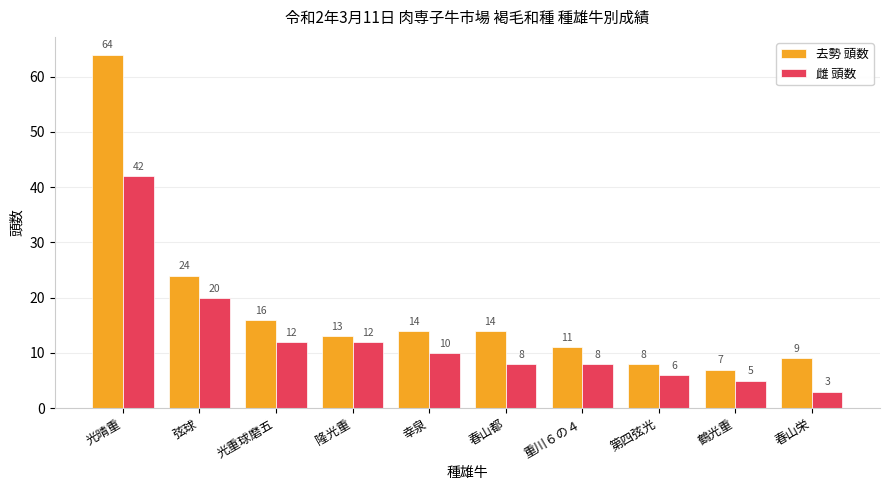

Rank the series at 春山都 from highest to lowest value.

去勢 頭数, 雌 頭数